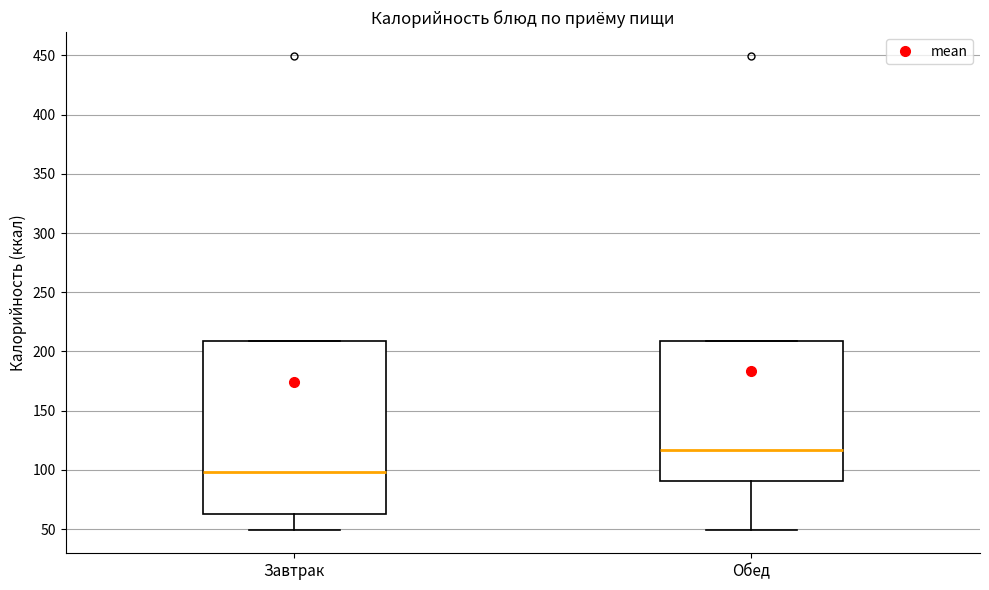

Reading left to right, transcribe this box plot: for each box, give where its median line is, the range the box spans, and where its two whiskers end, as read against the y-axis. The values are not printed on the chart, so give them approximately, as read against the axis.

Завтрак: median 100, box 65 to 210, whiskers 50 to 210
Обед: median 115, box 90 to 210, whiskers 50 to 210